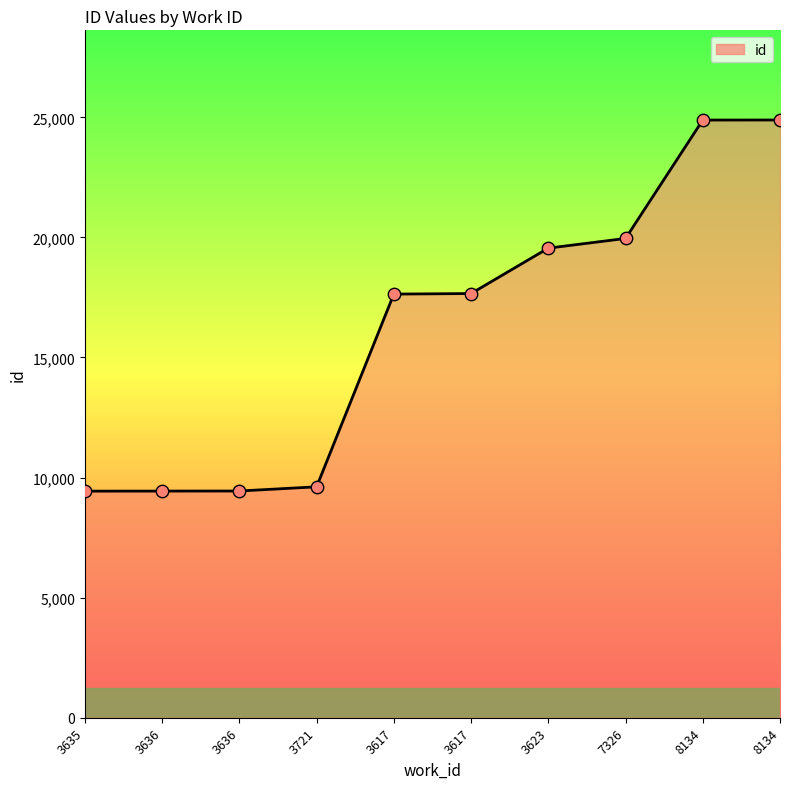

Does the chart have visible grid lines?

No